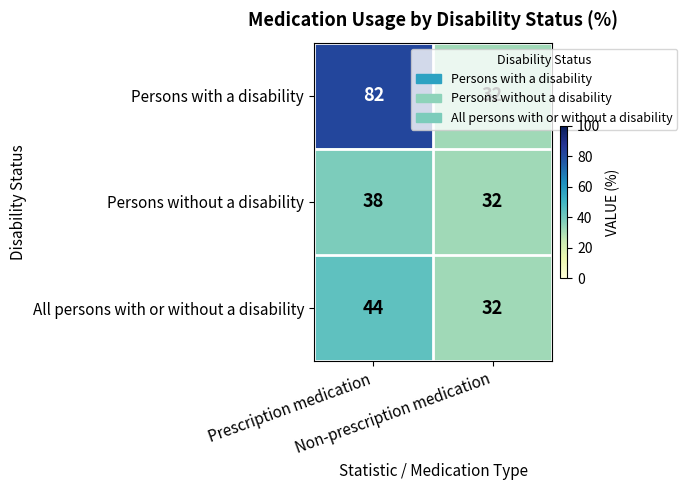

Which series has the largest total across all categories?

Persons with a disability